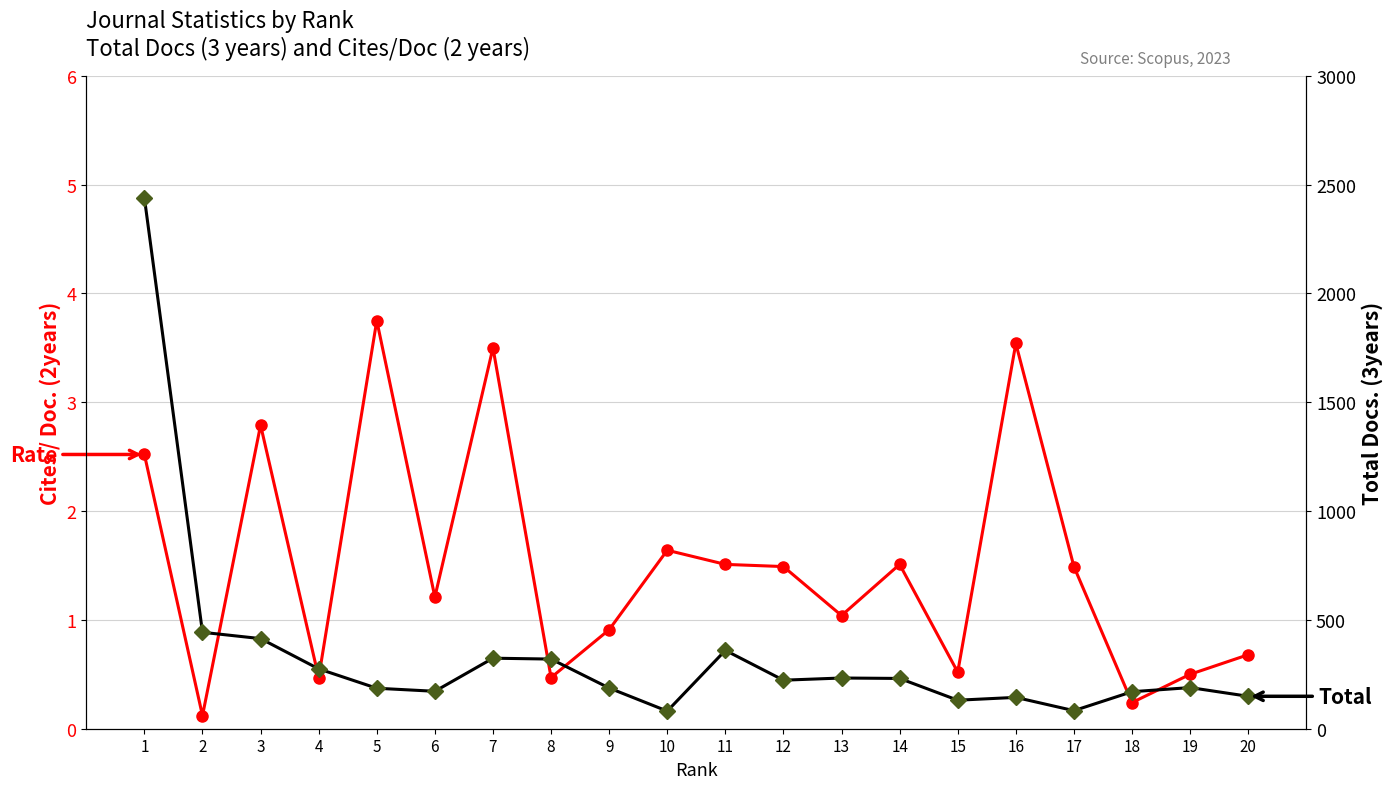

The Cites / Doc. (2years) series shows 0.9 at 14. True or false?

False